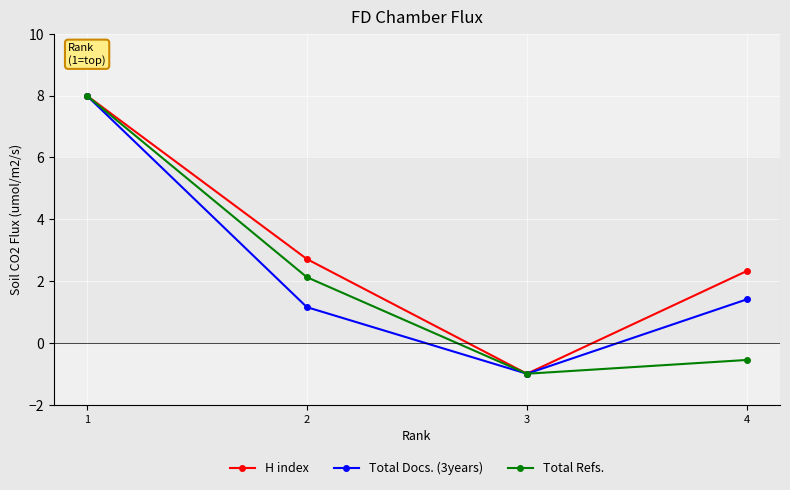

Which series has the widest spread of values?

H index